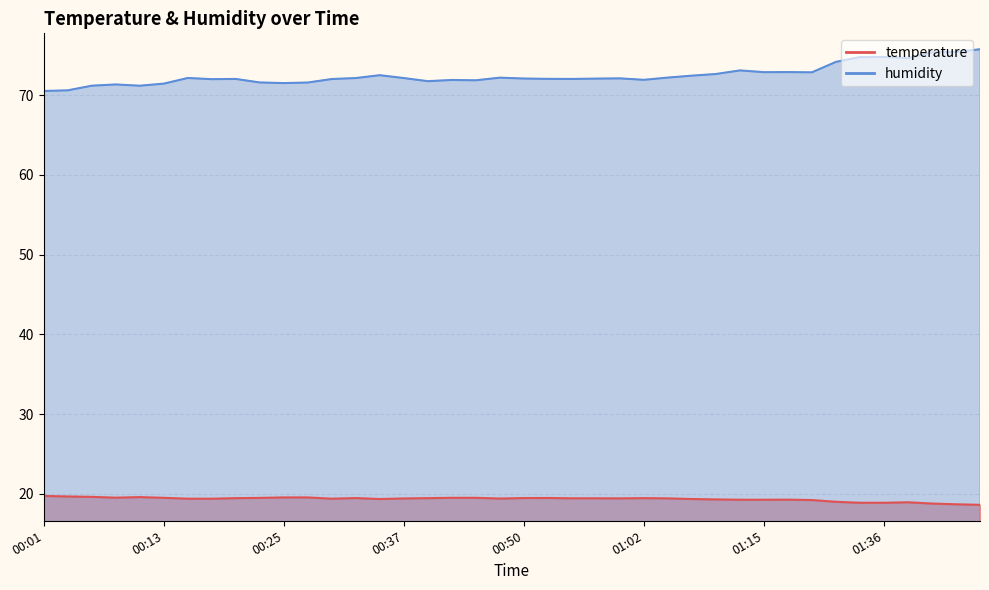

Which series has the largest total across all categories?

humidity